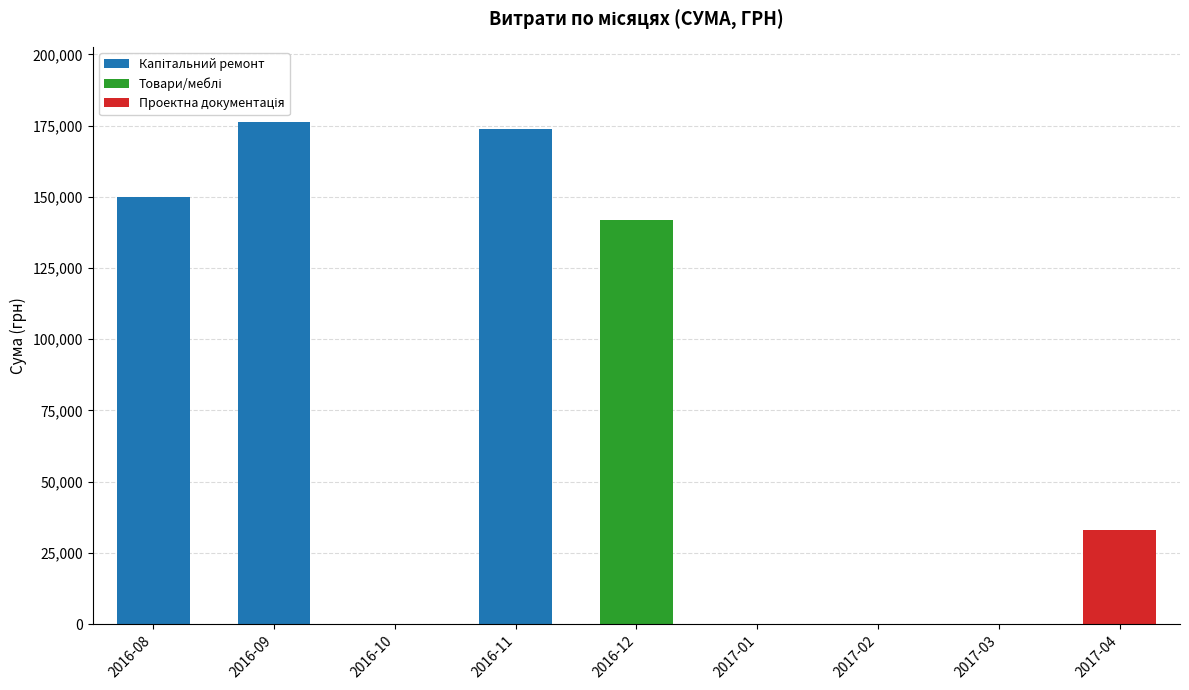

The Проектна документація series shows 0.0 at 2017-02. True or false?

True